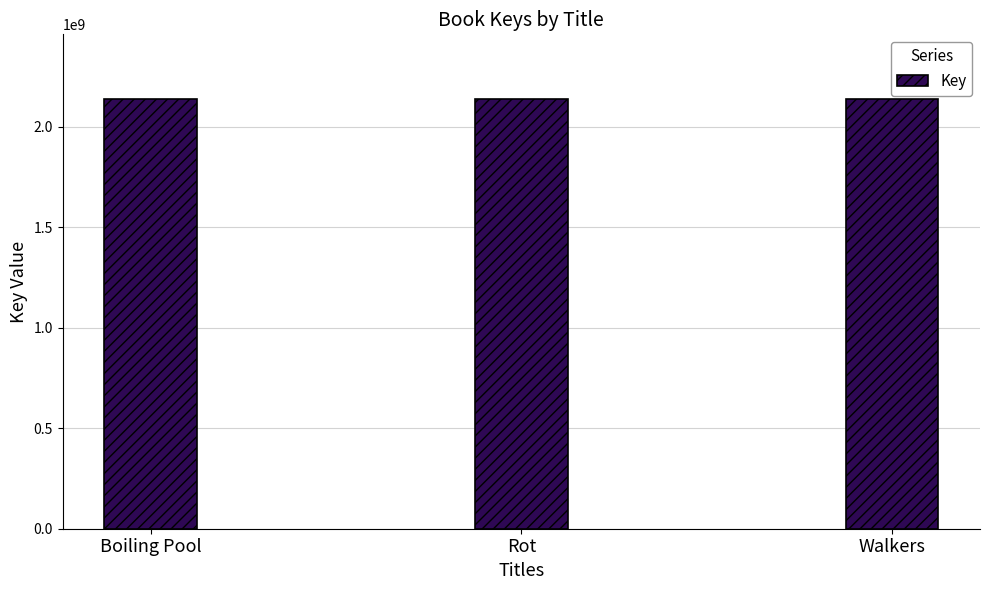

Does the chart contain stacked bars?

No